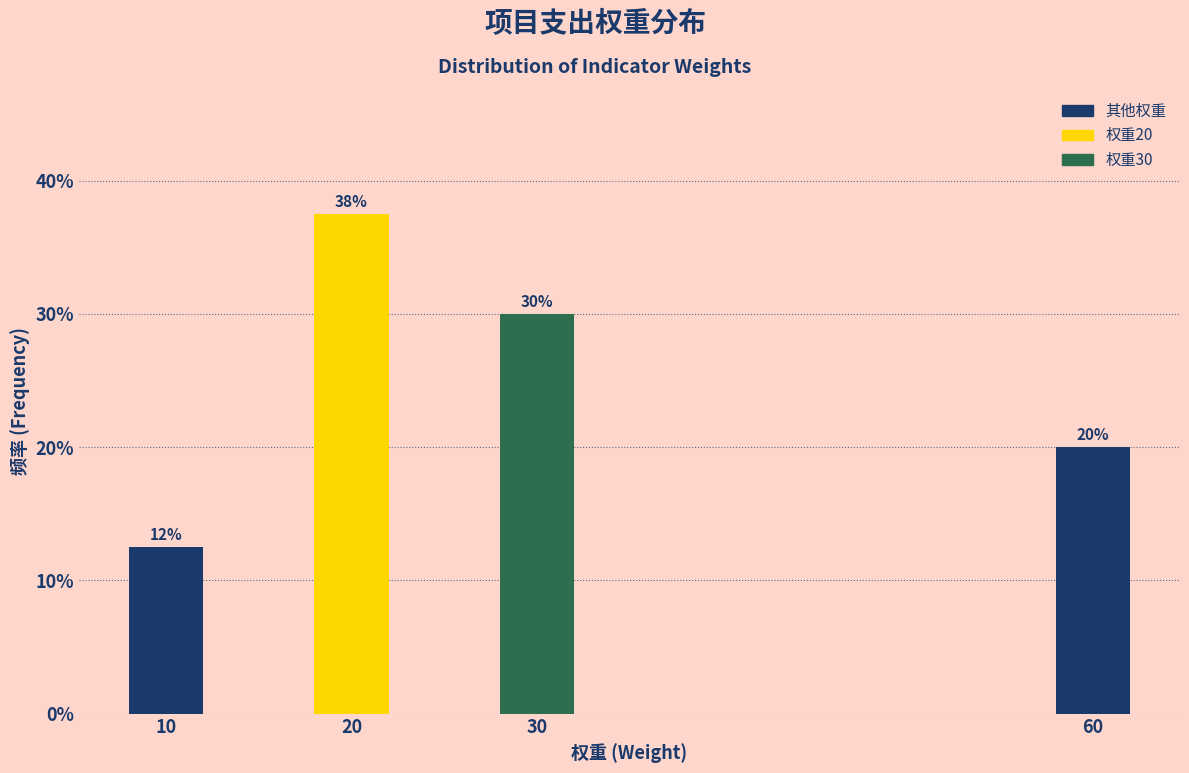

What is the value of the 2nd bar from the left?

37.5